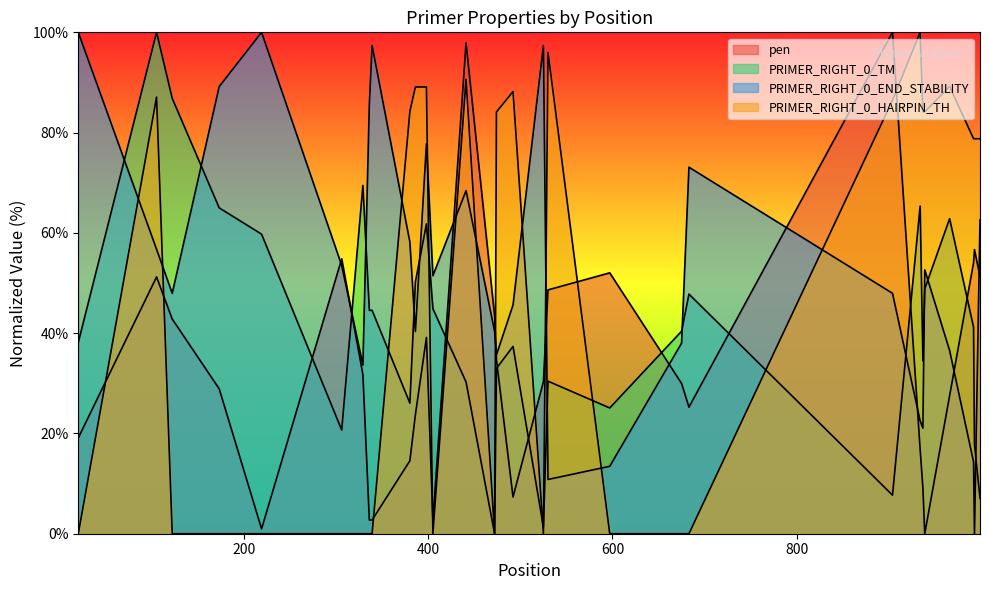

The PRIMER_RIGHT_0_END_STABILITY series shows 46.8 at 683. True or false?

False